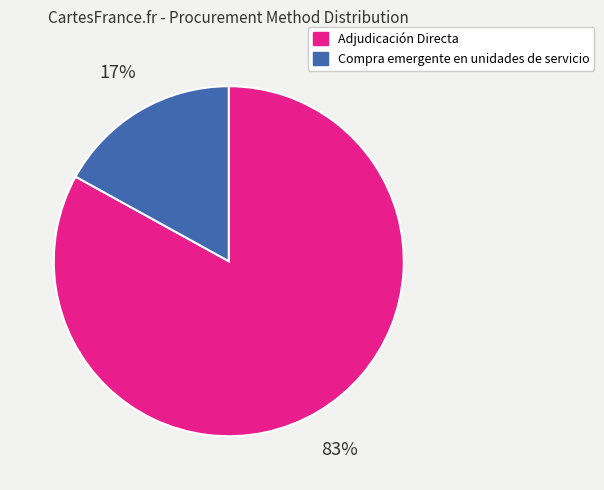

To the nearest percent, what is the average slice percentage?

50%